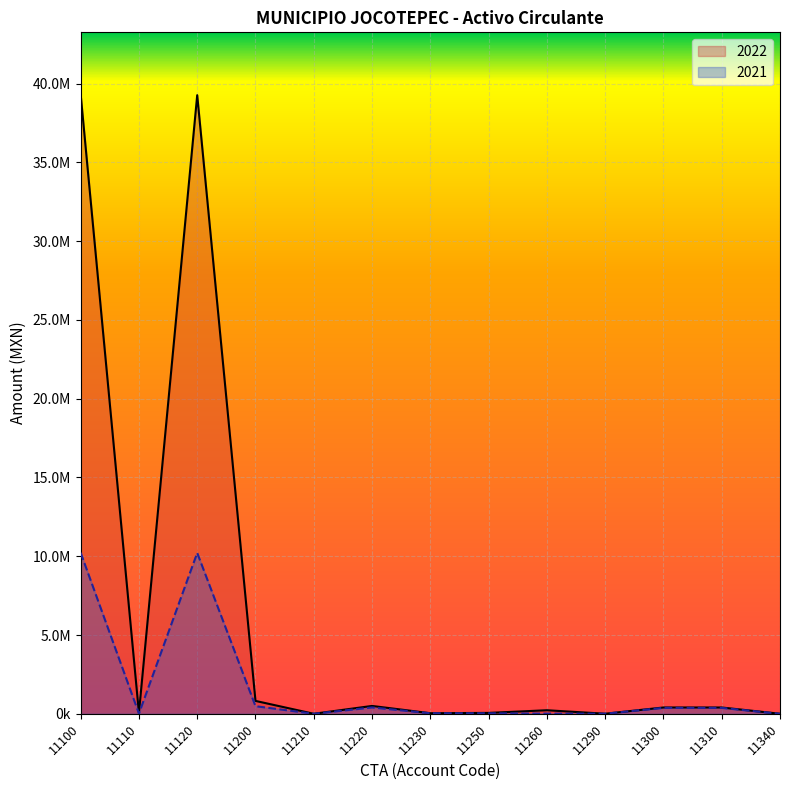

List the series in order of their overall mean, lowest first.

2021, 2022